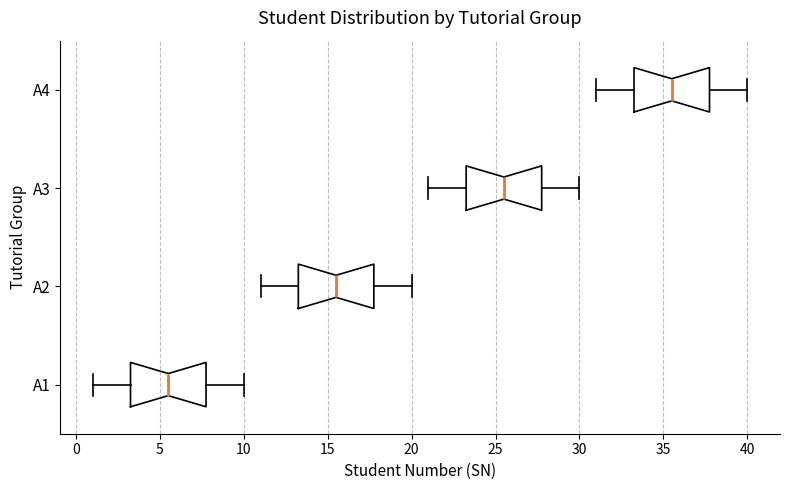

Reading bottom to top, read every box against the x-axis: the position of its median line, the range the box covers, and the ends of its whiskers. The values are not printed on the chart, so give them approximately, as read against the axis.

A1: median 5.5, box 3.5 to 8.0, whiskers 1.0 to 10.0
A2: median 15.5, box 13.5 to 18.0, whiskers 11.0 to 20.0
A3: median 25.5, box 23.5 to 28.0, whiskers 21.0 to 30.0
A4: median 35.5, box 33.5 to 38.0, whiskers 31.0 to 40.0